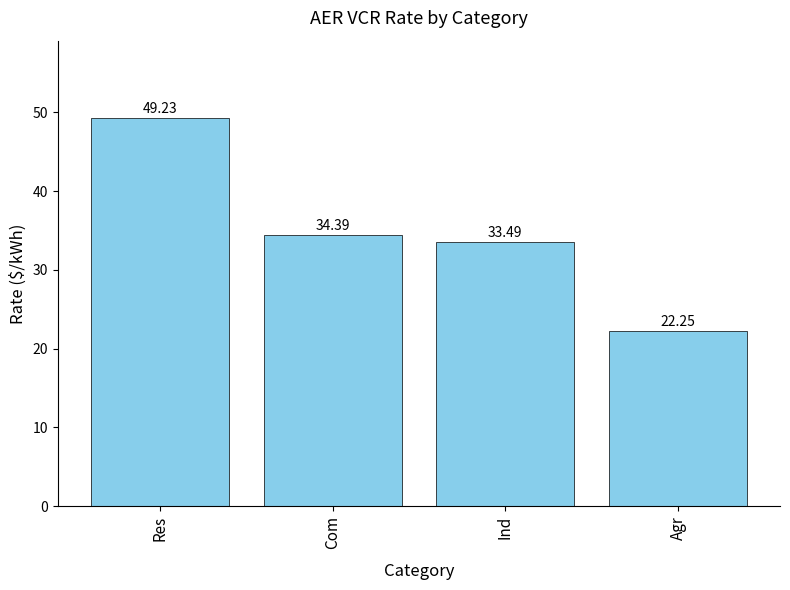

The value at Agr is 35.1. True or false?

False